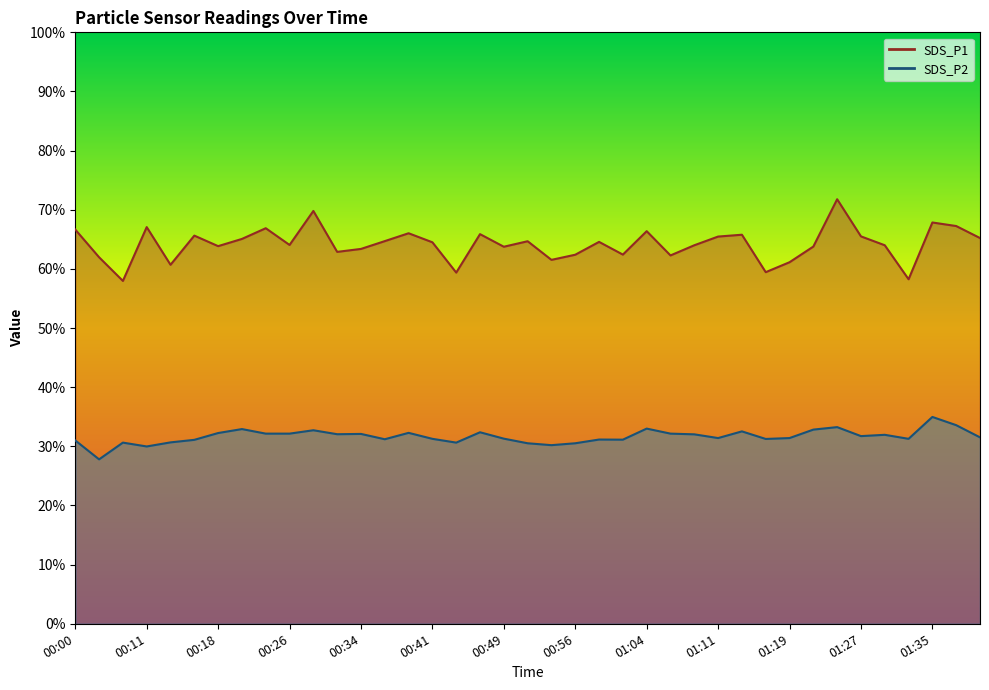

List the series in order of their peak value, lowest first.

SDS_P2, SDS_P1